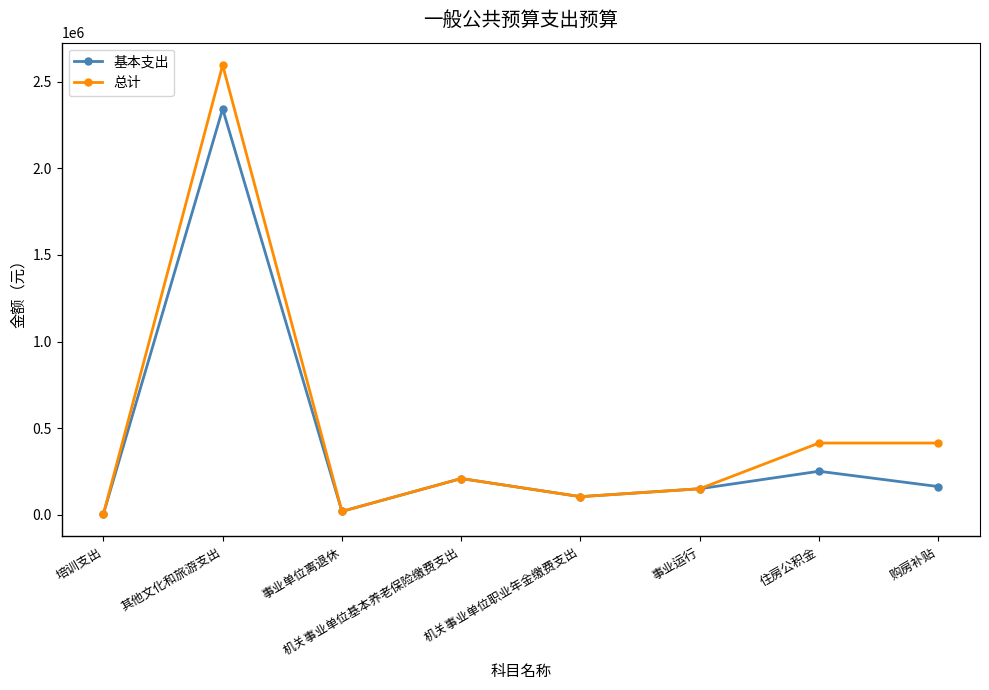

In 基本支出, how many points are higher than both neighbors (excluding endpoints)?

3